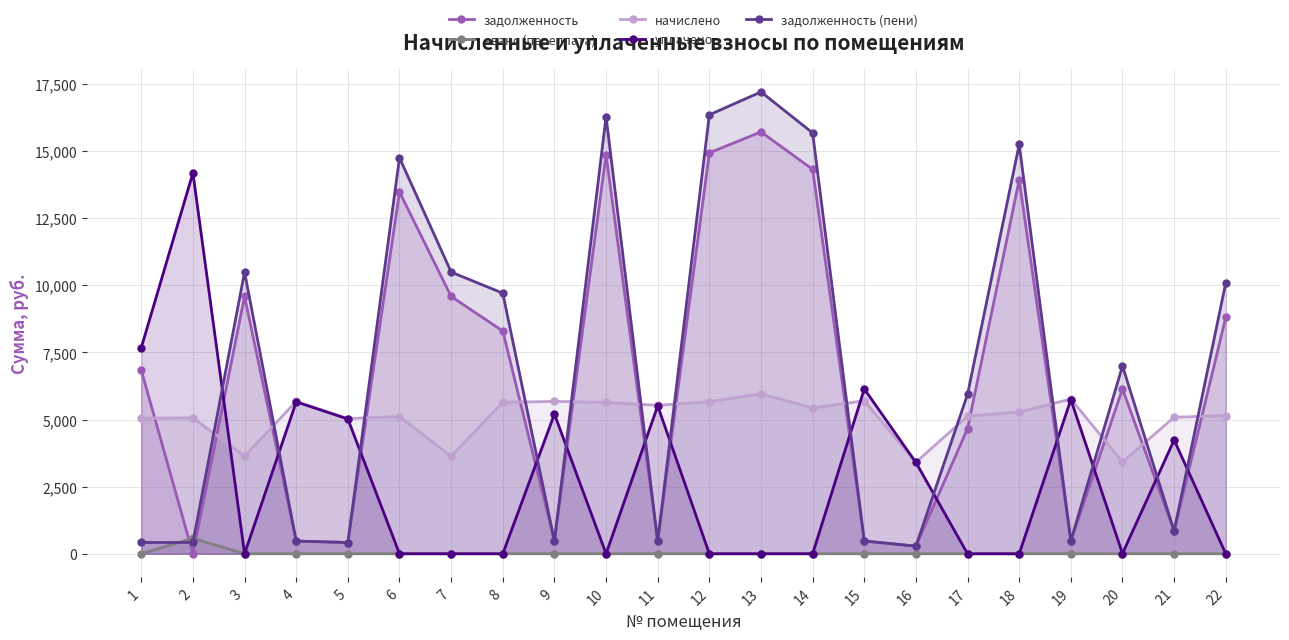

After their last crossing, which series has the higher values: задолженность (пени) or аванс (переплата)?

задолженность (пени)